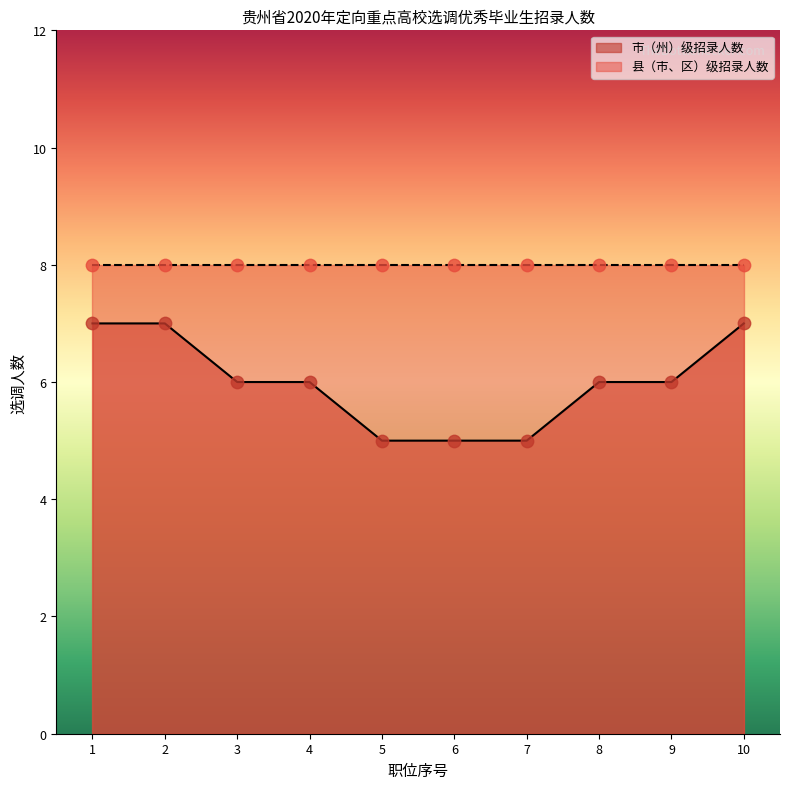

What is the minimum value for 市（州）级招录人数?

5